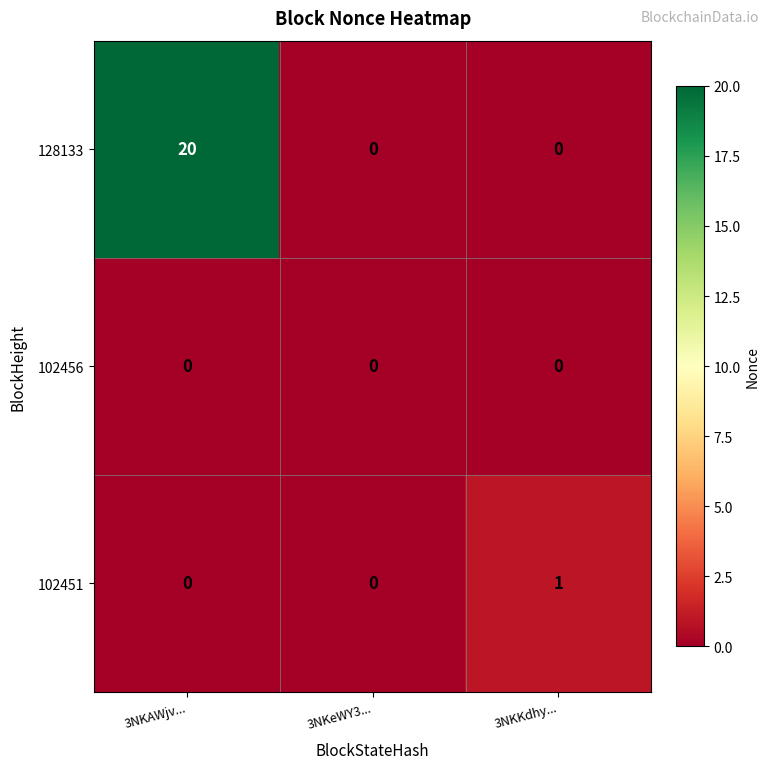

Reading left to right, what are all the values shown in this chart?

128133: 3NKAWjv...=20	3NKeWY3...=0	3NKKdhy...=0
102456: 3NKAWjv...=0	3NKeWY3...=0	3NKKdhy...=0
102451: 3NKAWjv...=0	3NKeWY3...=0	3NKKdhy...=1